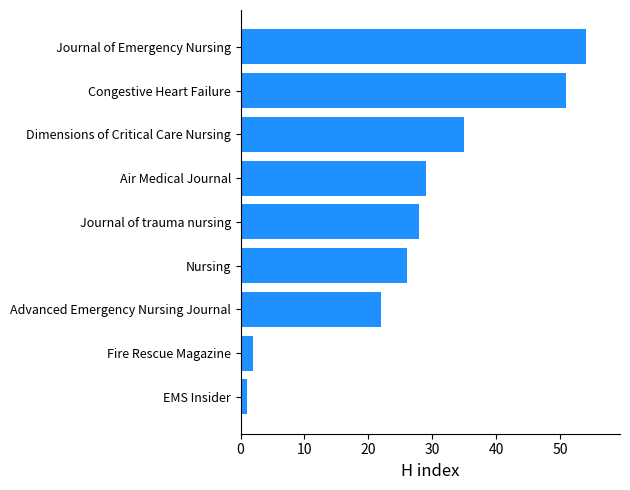

What value does the data have at Congestive Heart Failure, to the nearest 5?

50